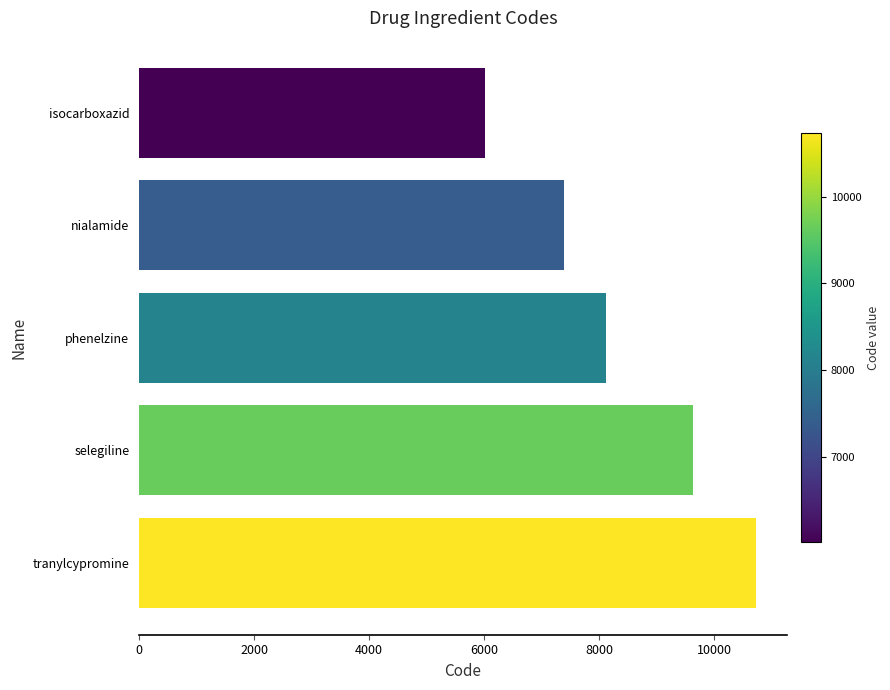

Where is the data nearest to the value 8372?

phenelzine